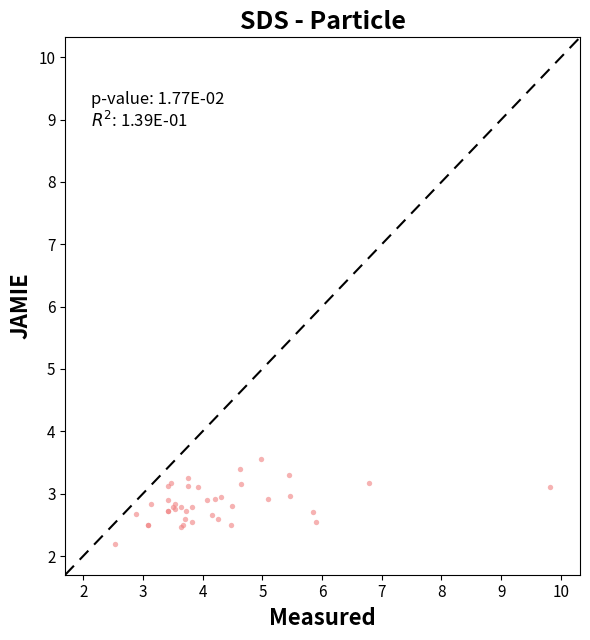

What Y value in the scatter plot is closest to 2?

2.2